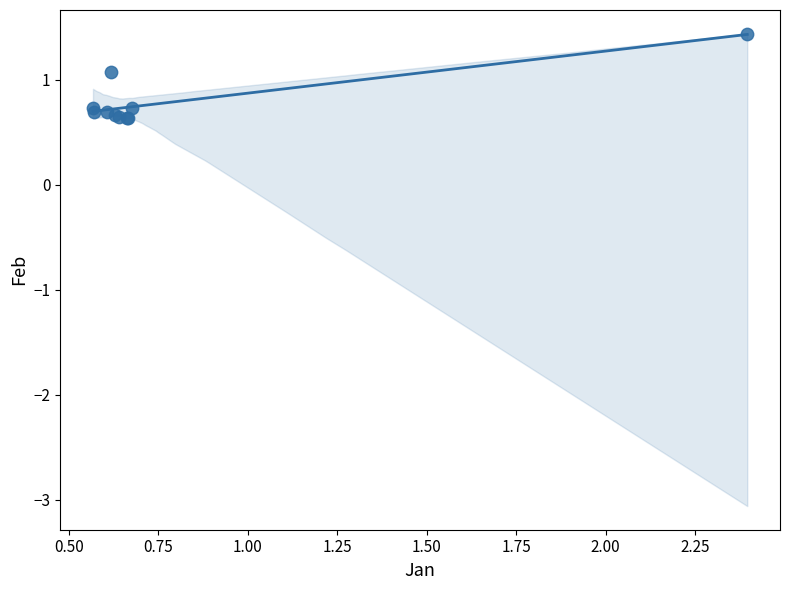

What Y value in the scatter plot is closest to 1?

1.1